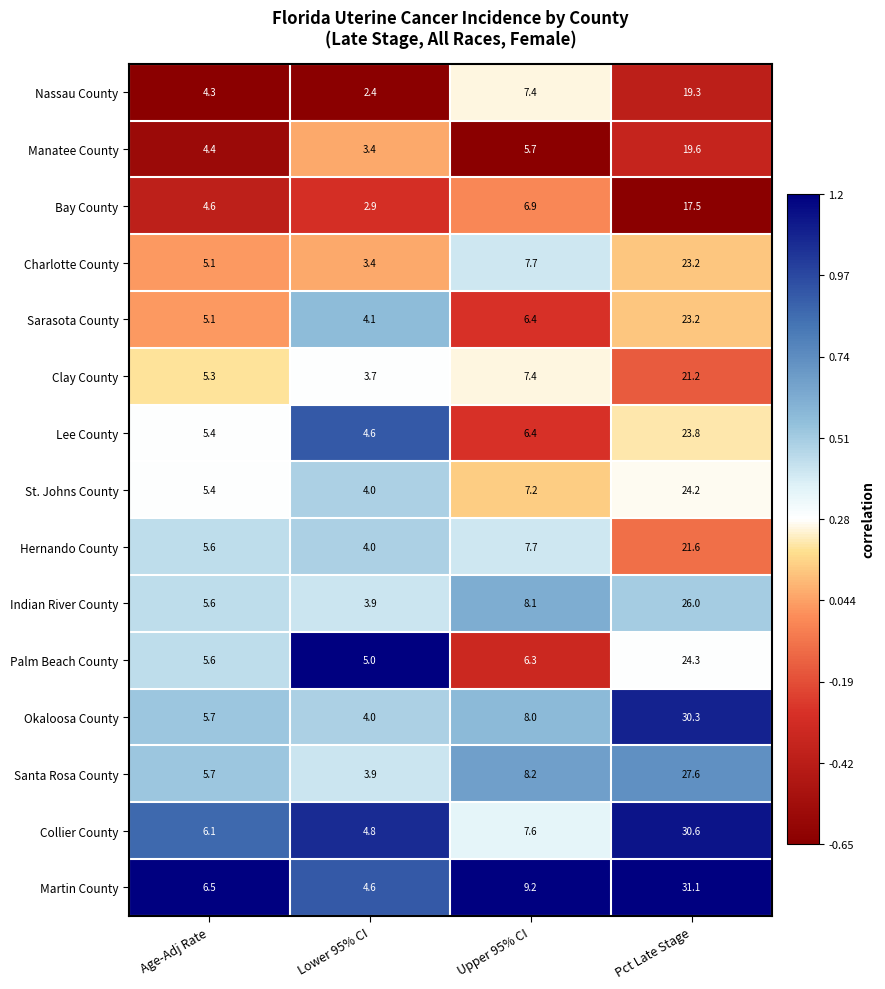

What is the difference between the maximum and second lowest values in the Sarasota County series?

18.1